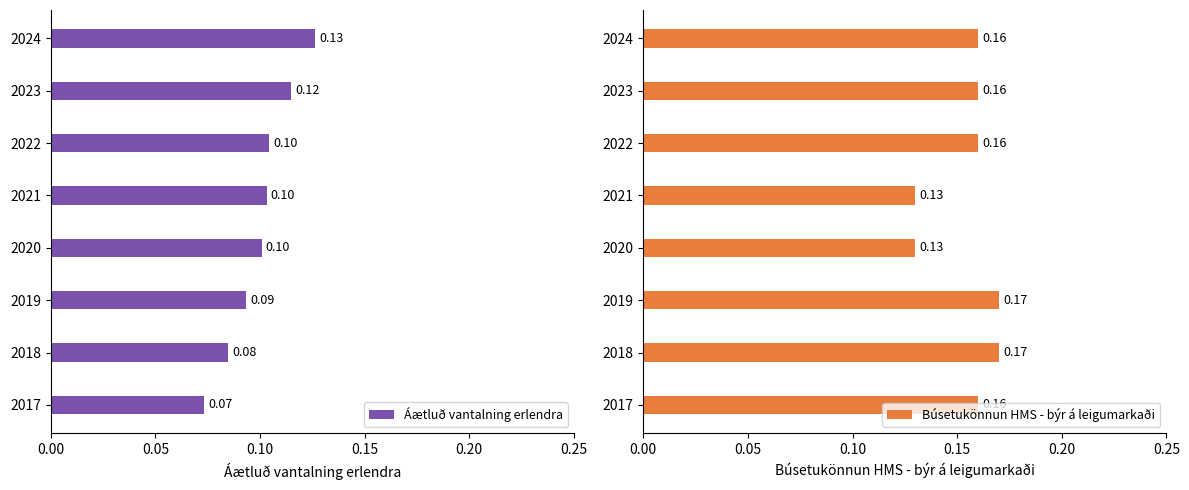

The value of Búsetukönnun HMS - býr á leigumarkaði at 2024 is 0.2. True or false?

True